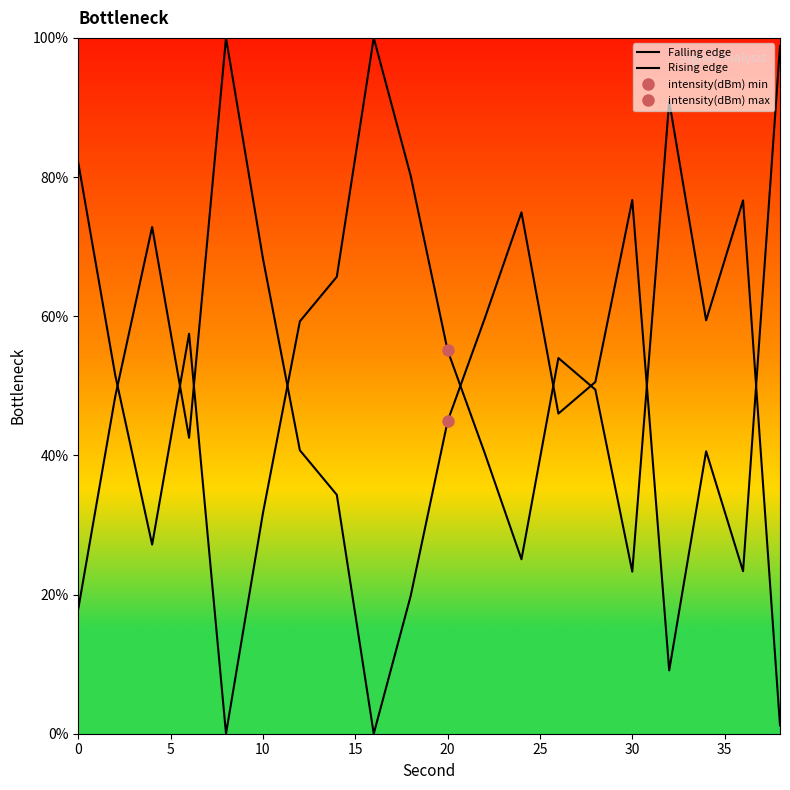

True or false: Falling edge has more than 1 interior local peaks.

True